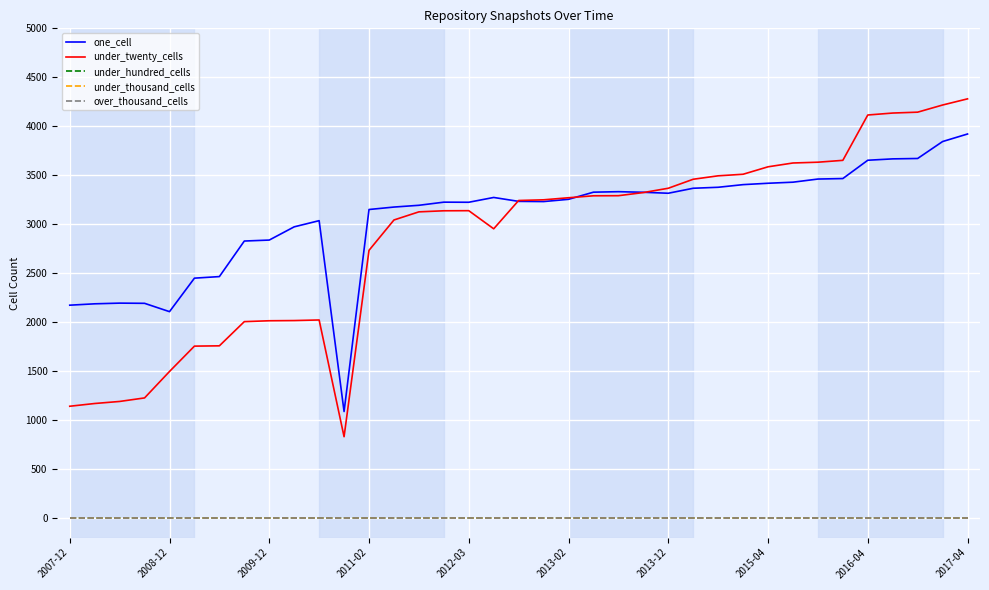

Is this an area chart (filled region under the line)?

No